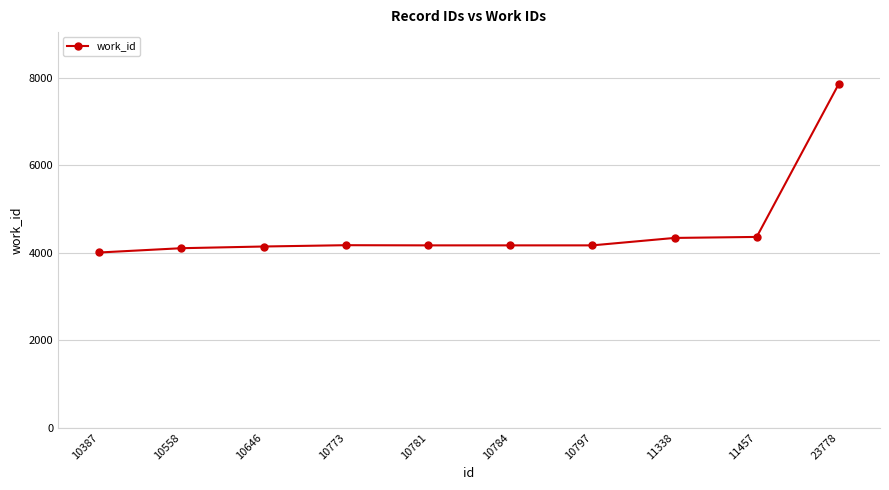

What is the value of the 8th point from the left?

4337